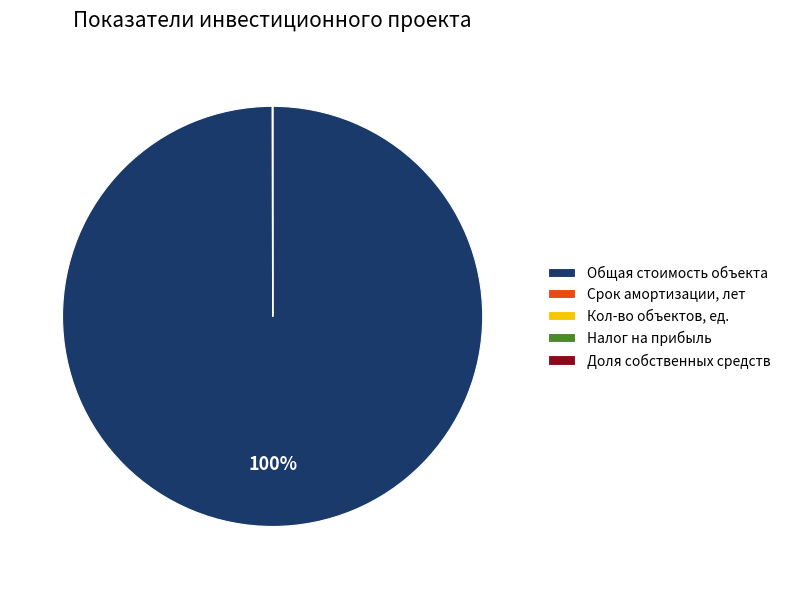

Which slice represents more than half of the pie?

Общая стоимость объекта